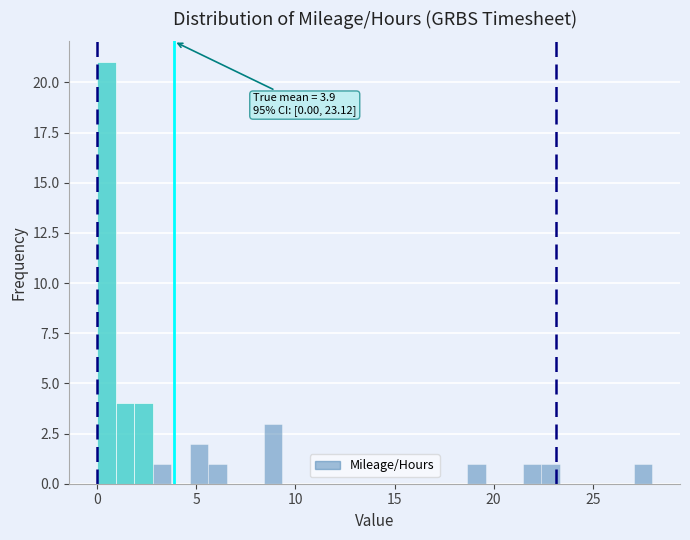

Around what value on the x-axis is the tallest bar? Give the approximate position of its centre, as read against the axis.

0.5